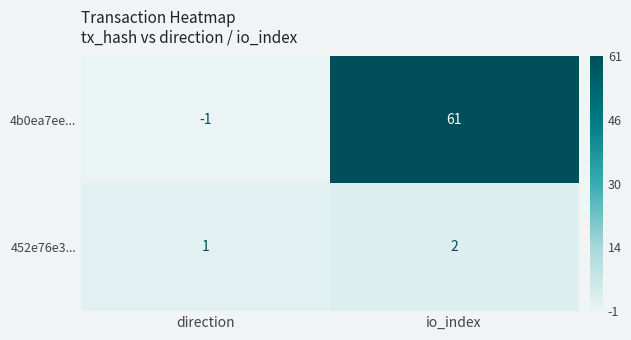

True or false: 4b0ea7ee... has a value of 87 at io_index.

False